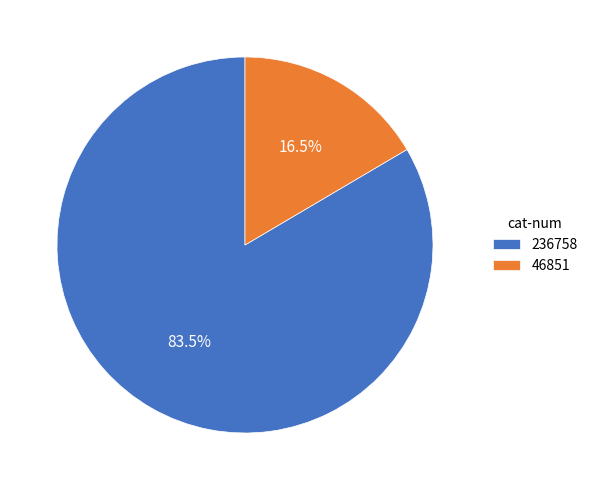

To the nearest percent, what is the average slice percentage?

50%